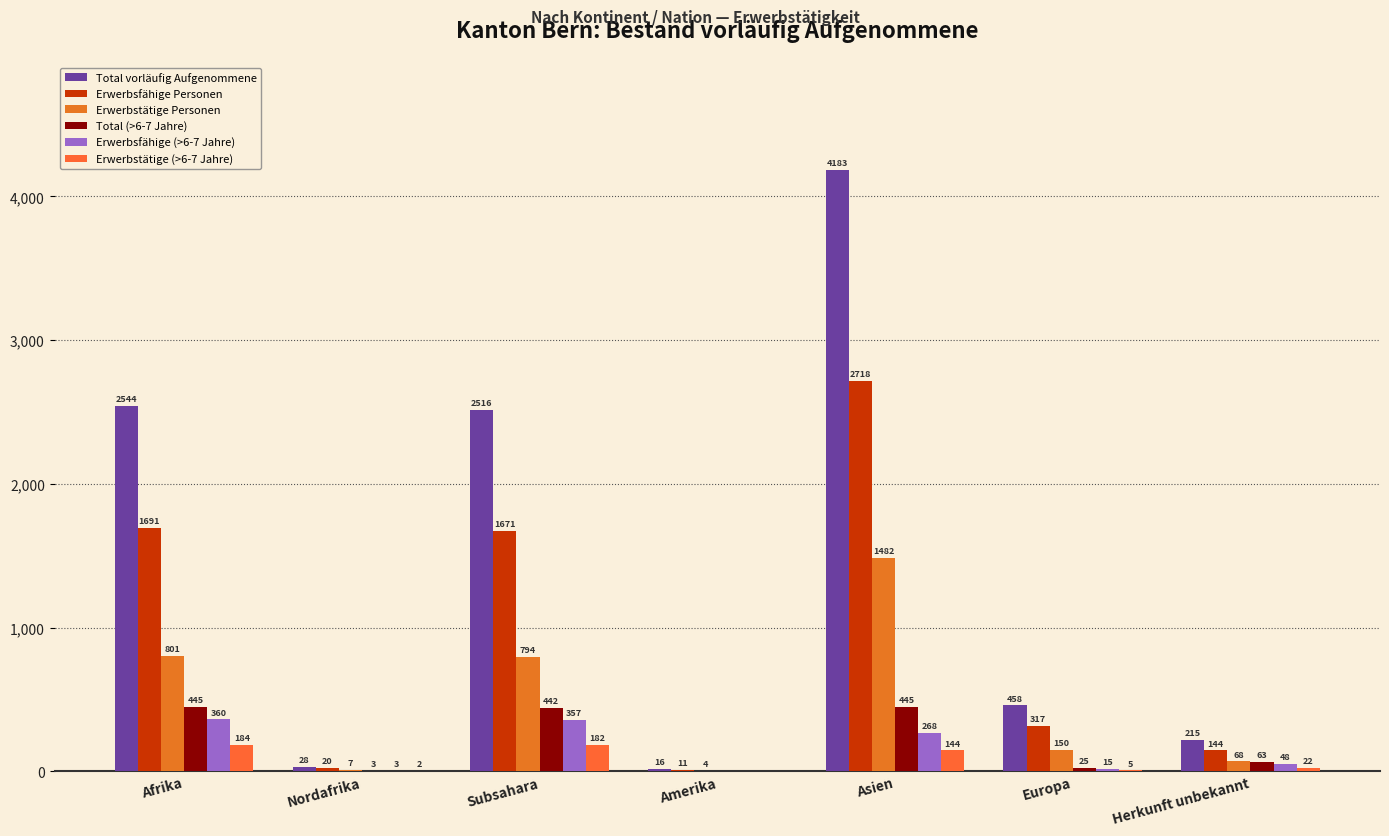

List the labels in order of Total vorläufig Aufgenommene value, largest first.

Asien, Afrika, Subsahara, Europa, Herkunft unbekannt, Nordafrika, Amerika